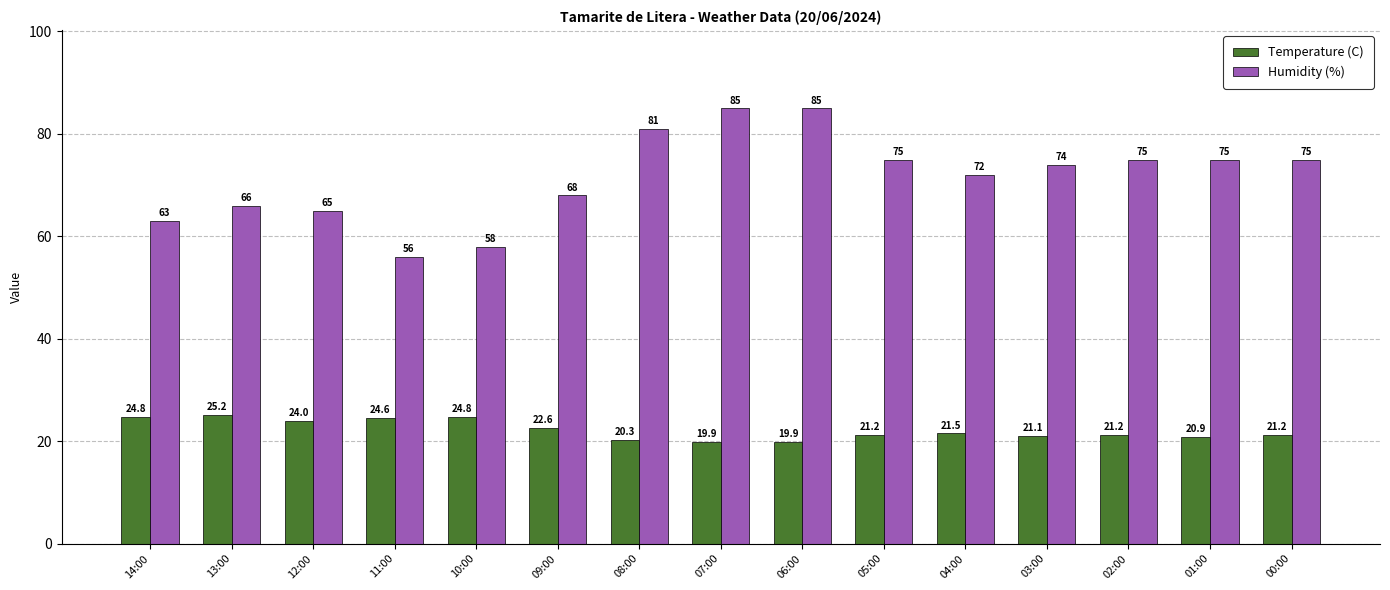

What is the value of the Humidity (%) bar at the 14th from the left?

75.0